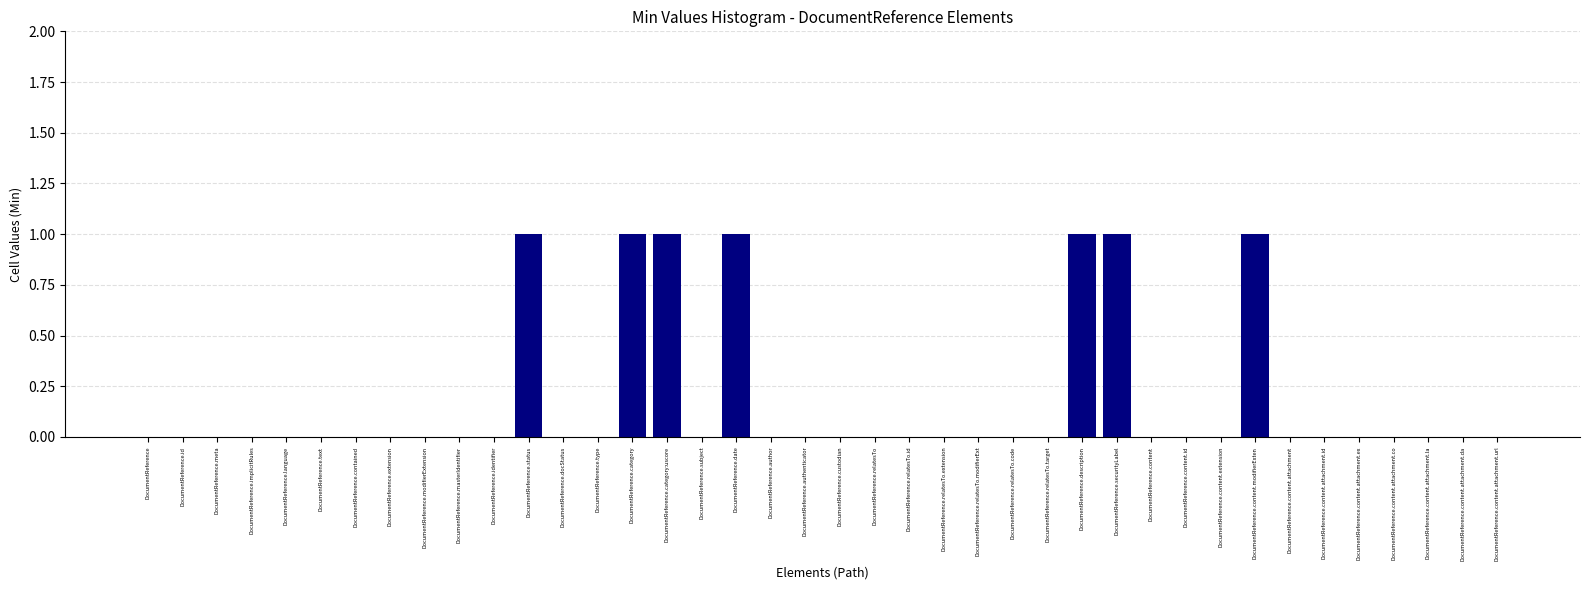

The chart shows a value of -1 at DocumentReference.modifierExtension. True or false?

False